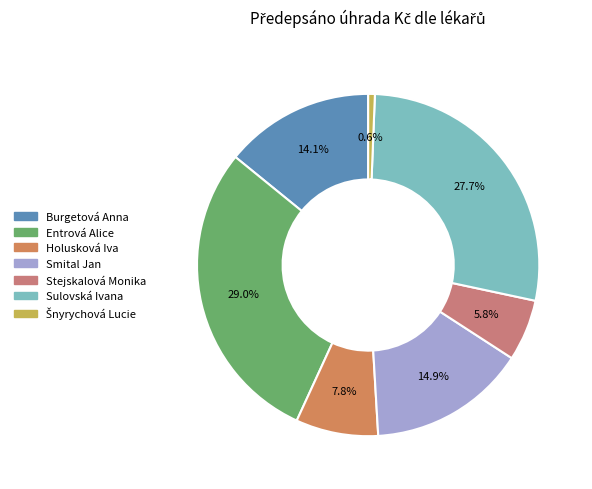

Is it true that Holusková Iva is 19% of the pie?

False